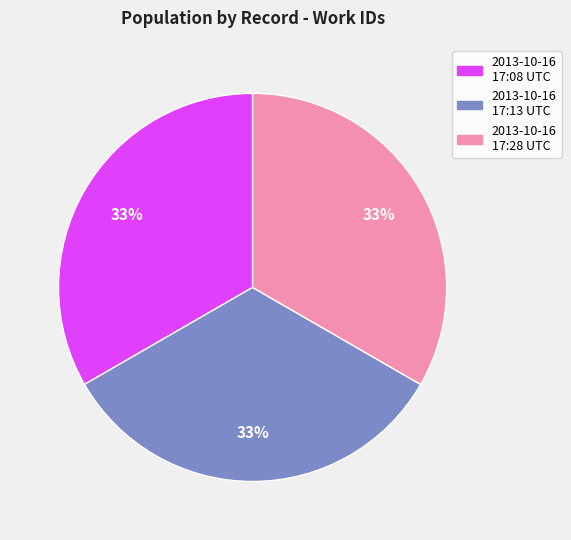

The 2013-10-16 17:13 UTC slice represents 33% of the pie. True or false?

True